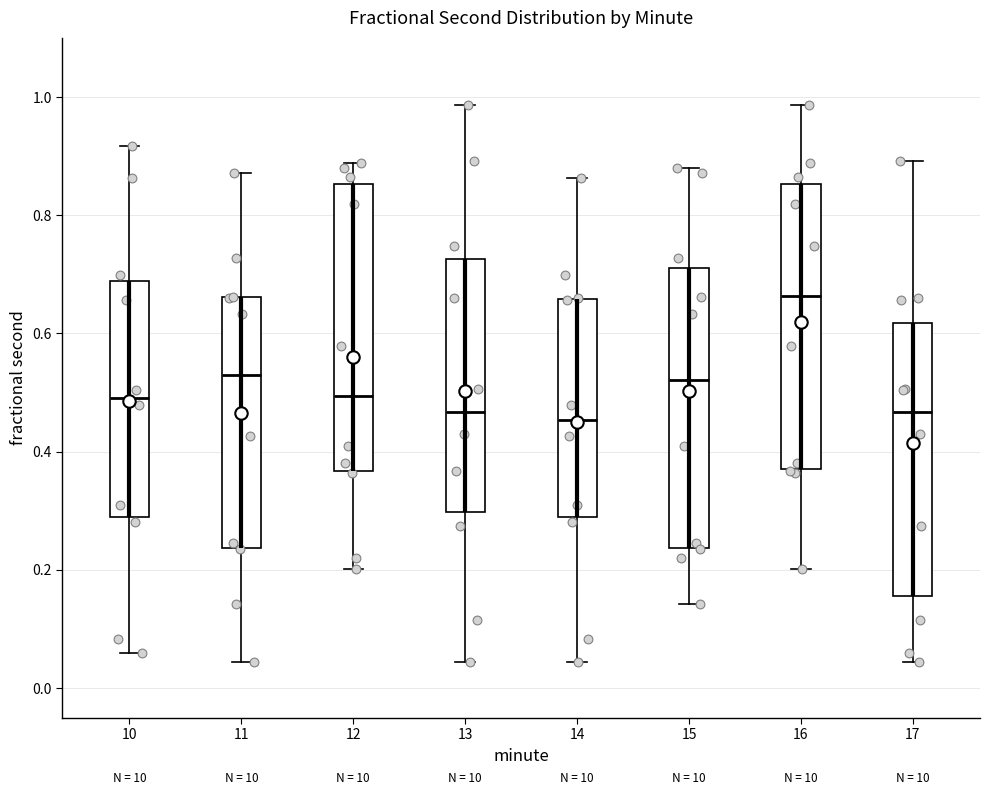

Reading left to right, read every box against the y-axis: the position of its median line, the range the box covers, and the ends of its whiskers. The values are not printed on the chart, so give them approximately, as read against the axis.

10: median 0.50, box 0.28 to 0.68, whiskers 0.06 to 0.92
11: median 0.54, box 0.24 to 0.66, whiskers 0.04 to 0.88
12: median 0.50, box 0.36 to 0.86, whiskers 0.20 to 0.88
13: median 0.46, box 0.30 to 0.72, whiskers 0.04 to 0.98
14: median 0.46, box 0.28 to 0.66, whiskers 0.04 to 0.86
15: median 0.52, box 0.24 to 0.72, whiskers 0.14 to 0.88
16: median 0.66, box 0.38 to 0.86, whiskers 0.20 to 0.98
17: median 0.46, box 0.16 to 0.62, whiskers 0.04 to 0.90